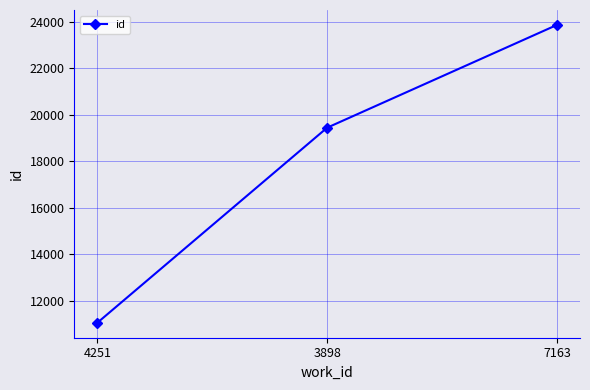

The value at 3898 is 5414. True or false?

False